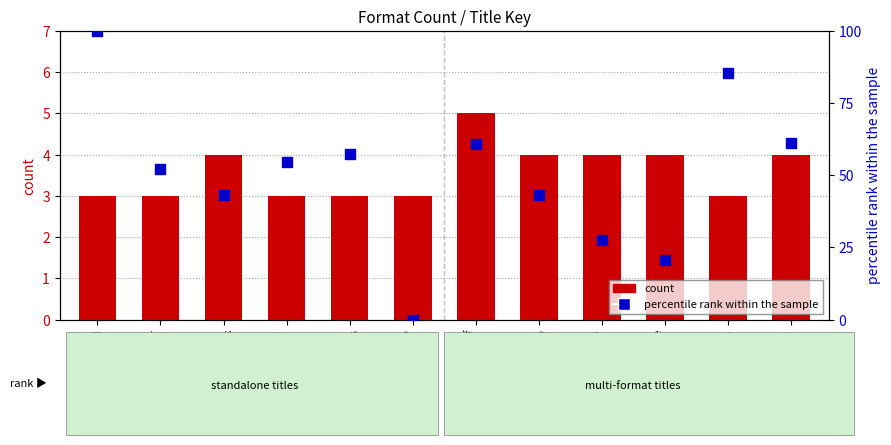

Which series reaches the minimum Y coordinate?

percentile rank within the sample